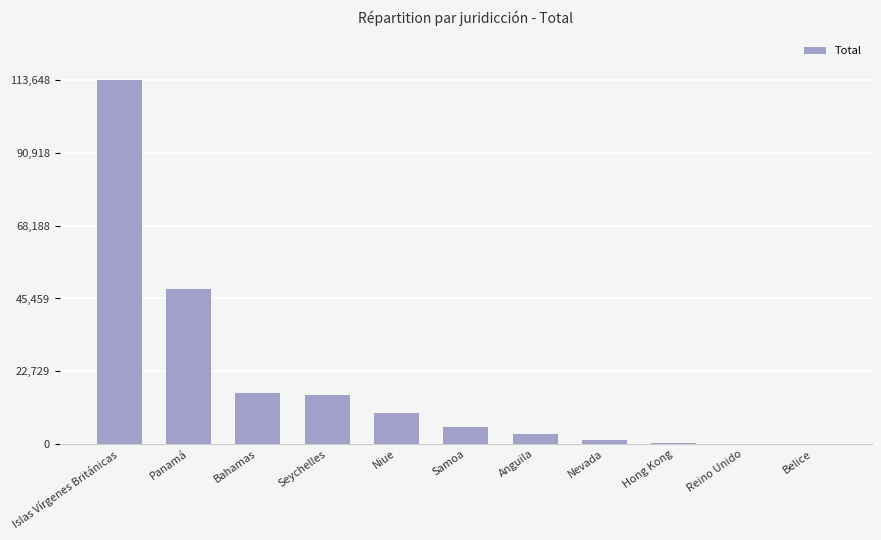

Where is the data nearest to the value 56889?

Panamá